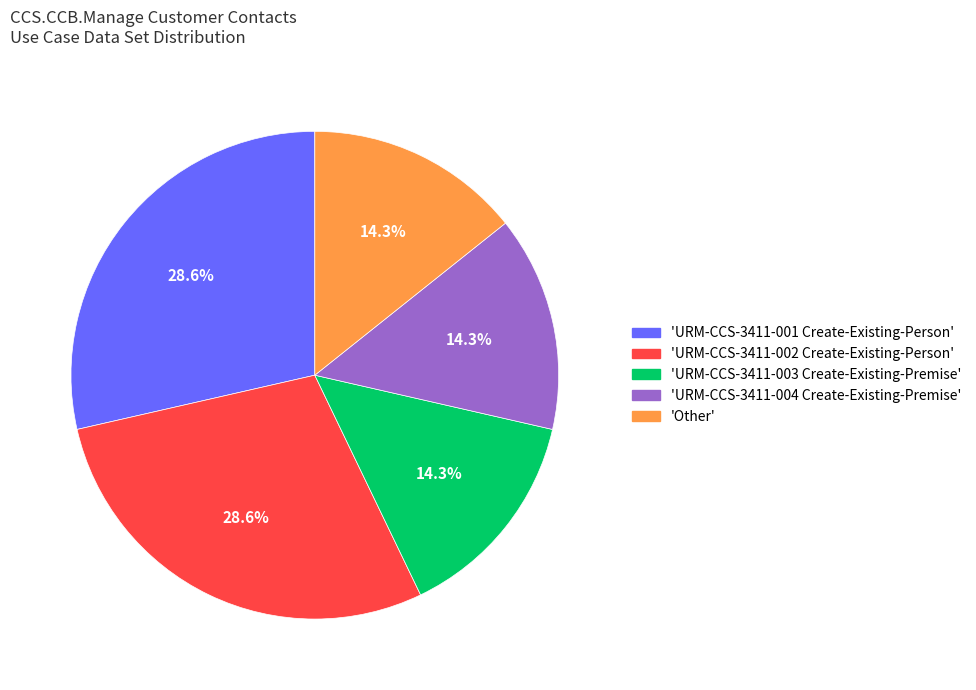

Is there a majority slice in this chart?

No